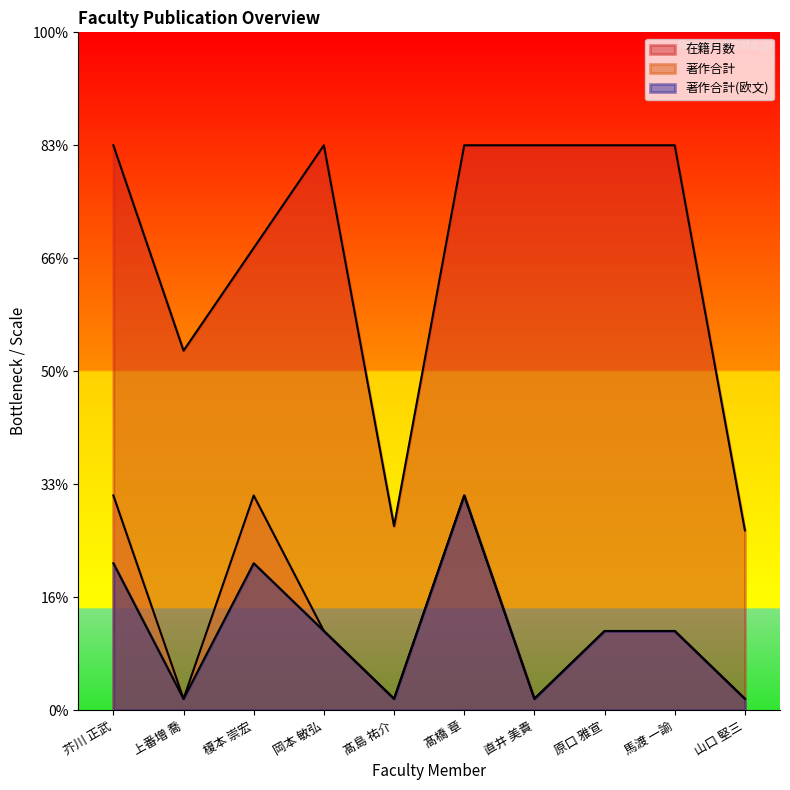

What is the smallest value displayed?

5.0